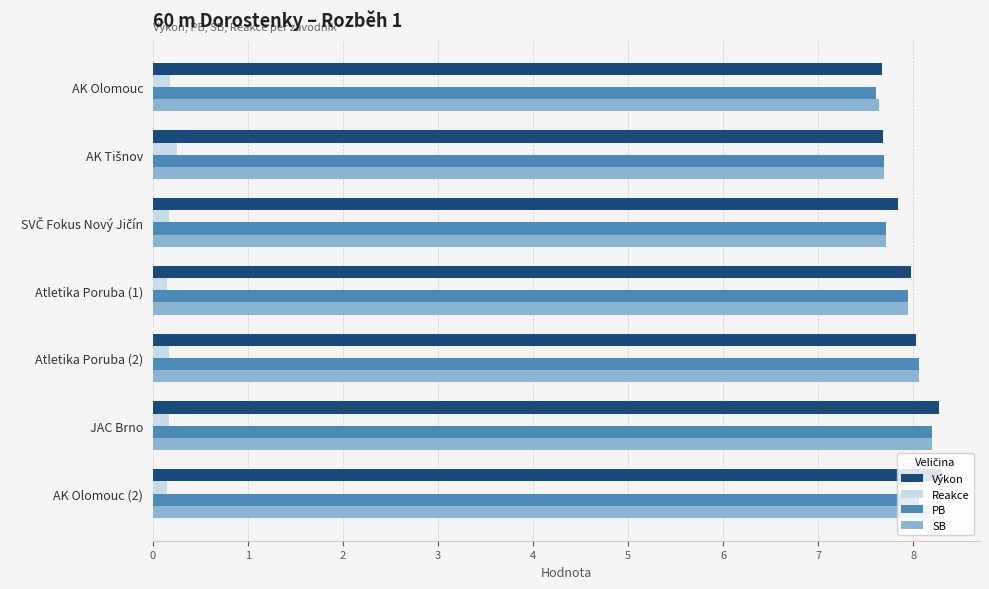

What is the total value across all series at AK Olomouc?

23.1